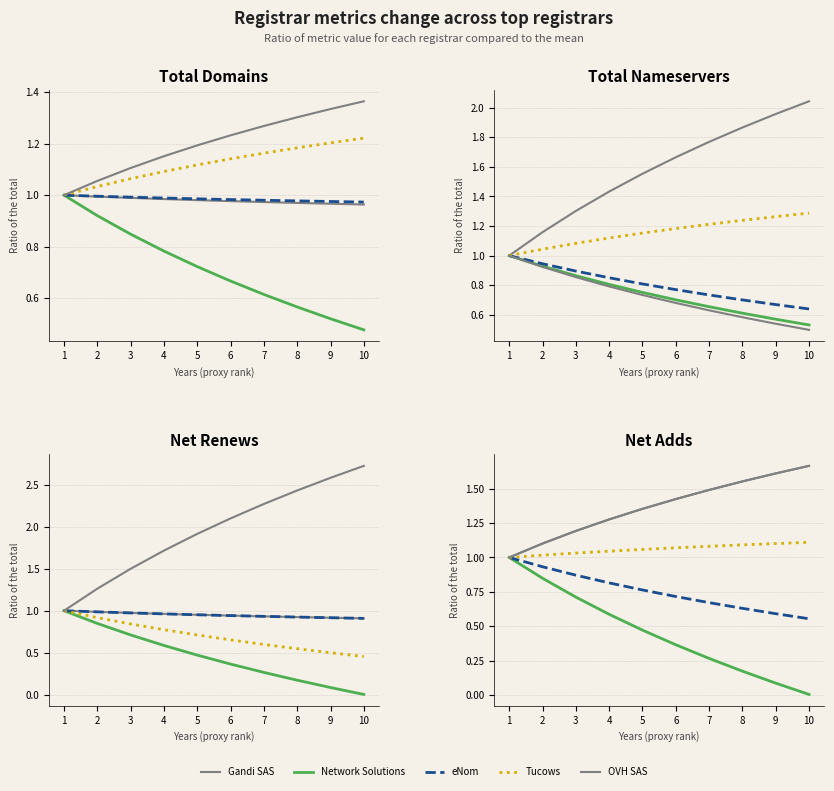

What is the value of the OVH SAS point at the 10th from the left?

1.7